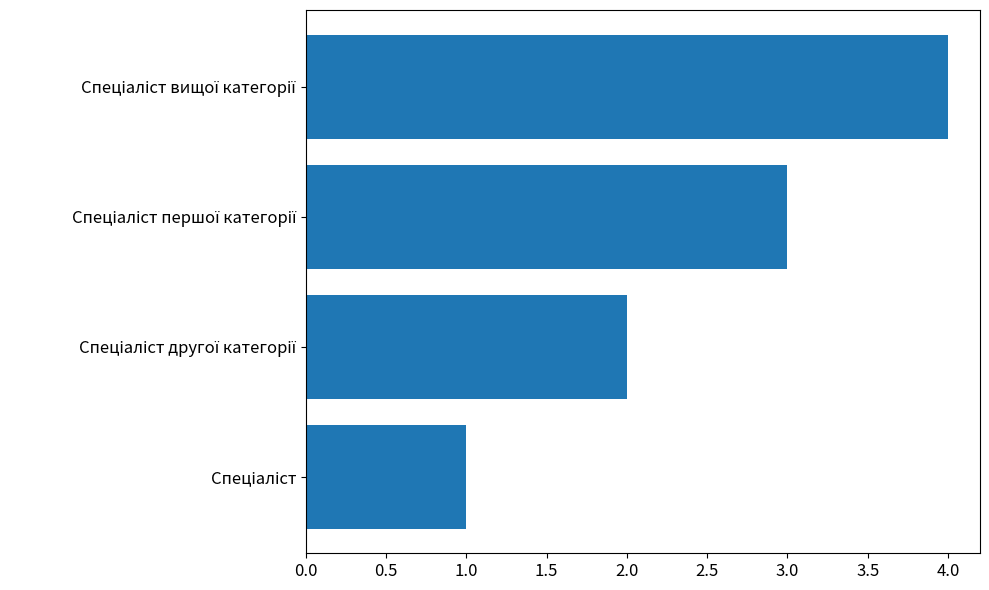

What is the sum of all values?

10